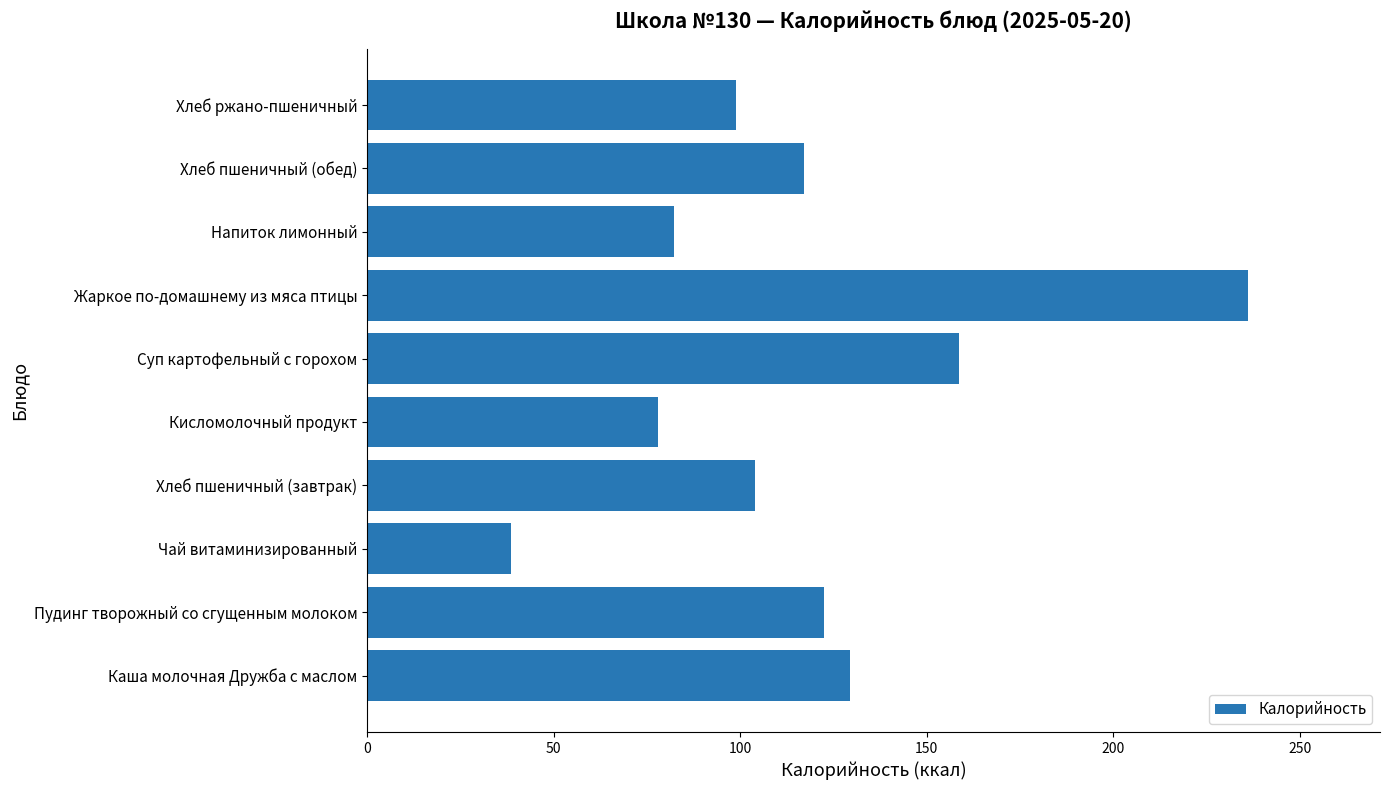

Which category has the lowest value across all series?

Чай витаминизированный